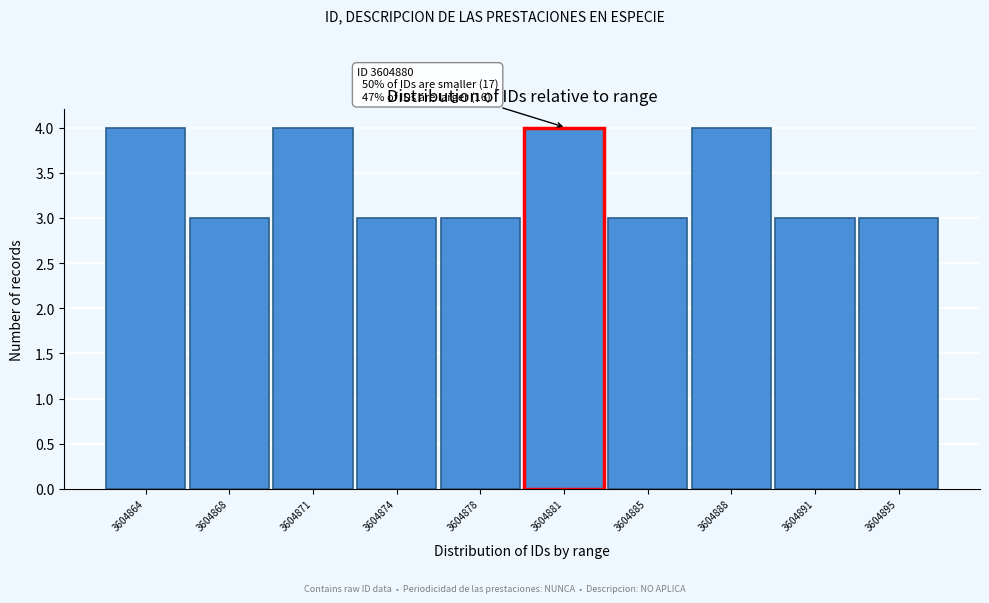

Reading left to right, extract all data points from this chart.

3604864=4	3604868=3	3604871=4	3604874=3	3604878=3	3604881=4	3604885=3	3604888=4	3604891=3	3604895=3